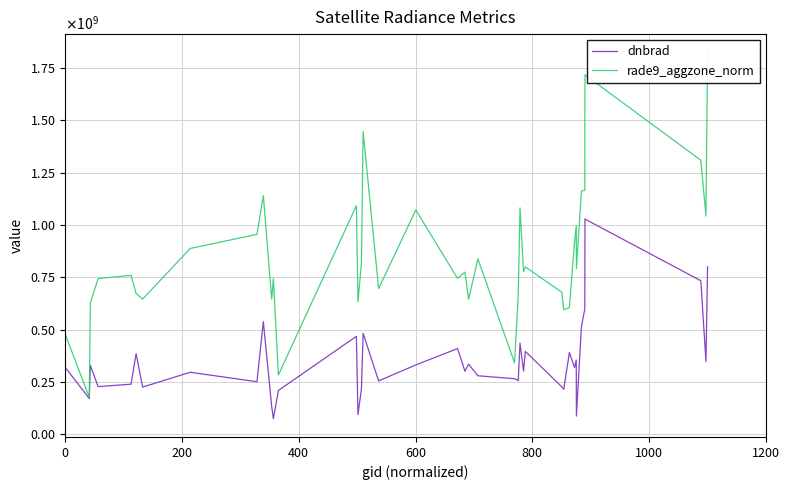

List the series in order of their overall mean, lowest first.

dnbrad, rade9_aggzone_norm